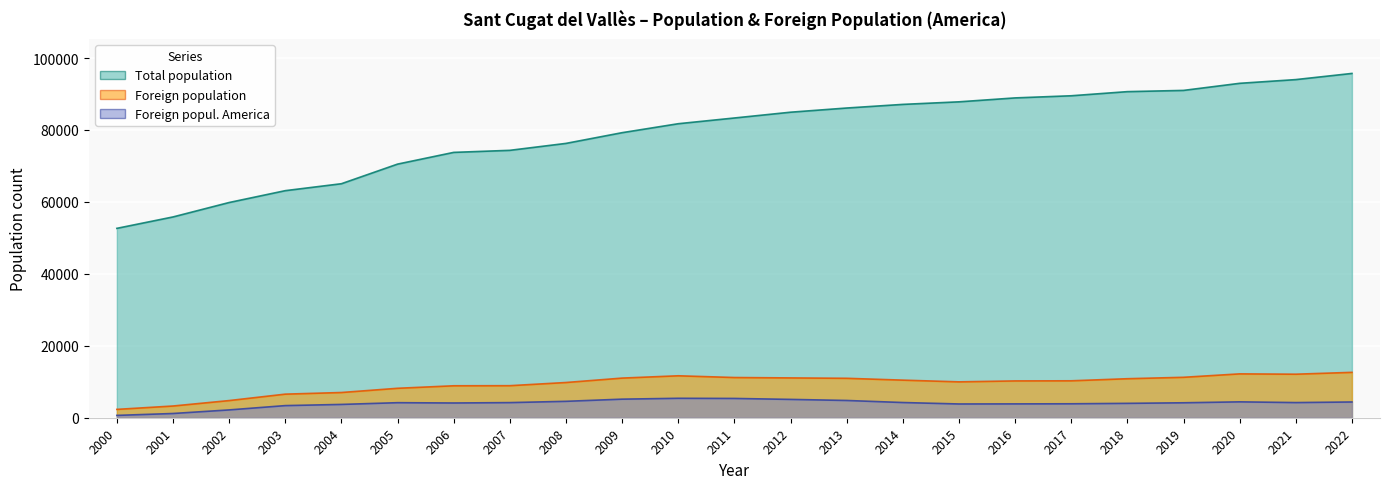

Is the value of Foreign population at 2006 greater than the value of Total population at 2019?

No